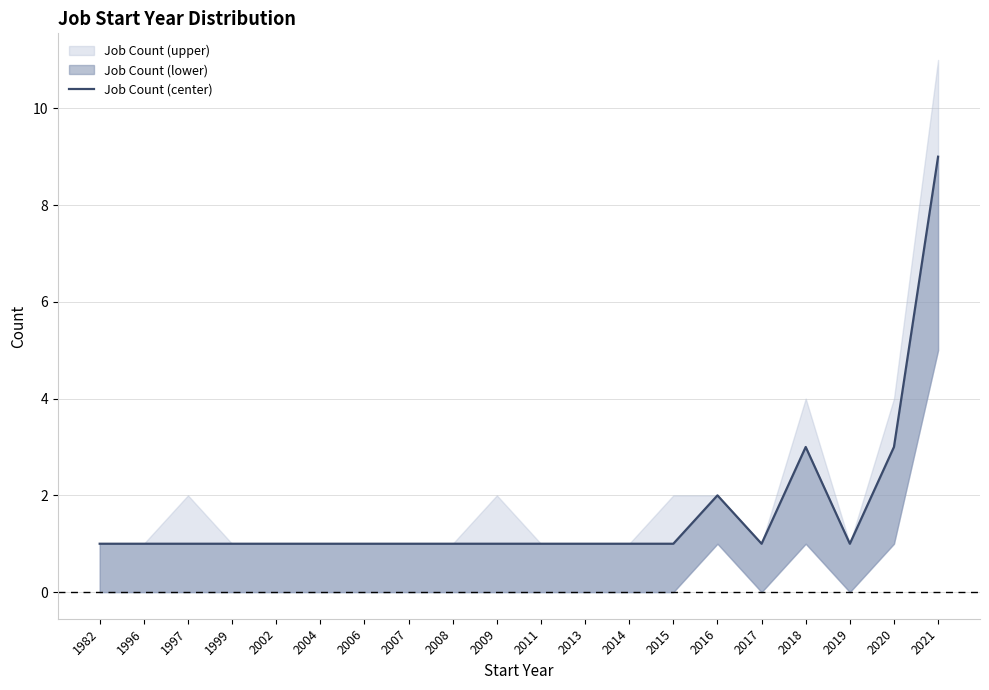

How many lines are shown in the chart?

1